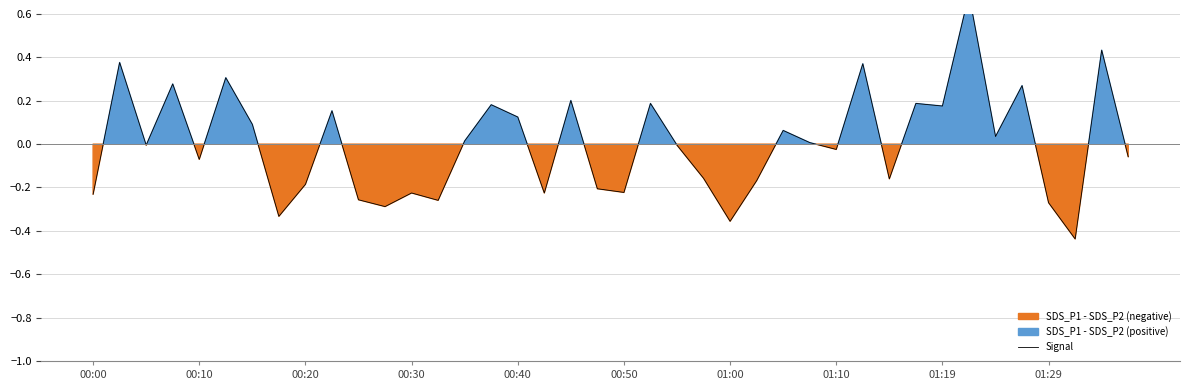

How many interior local valleys (lower than both neighbors) does the data have?

13